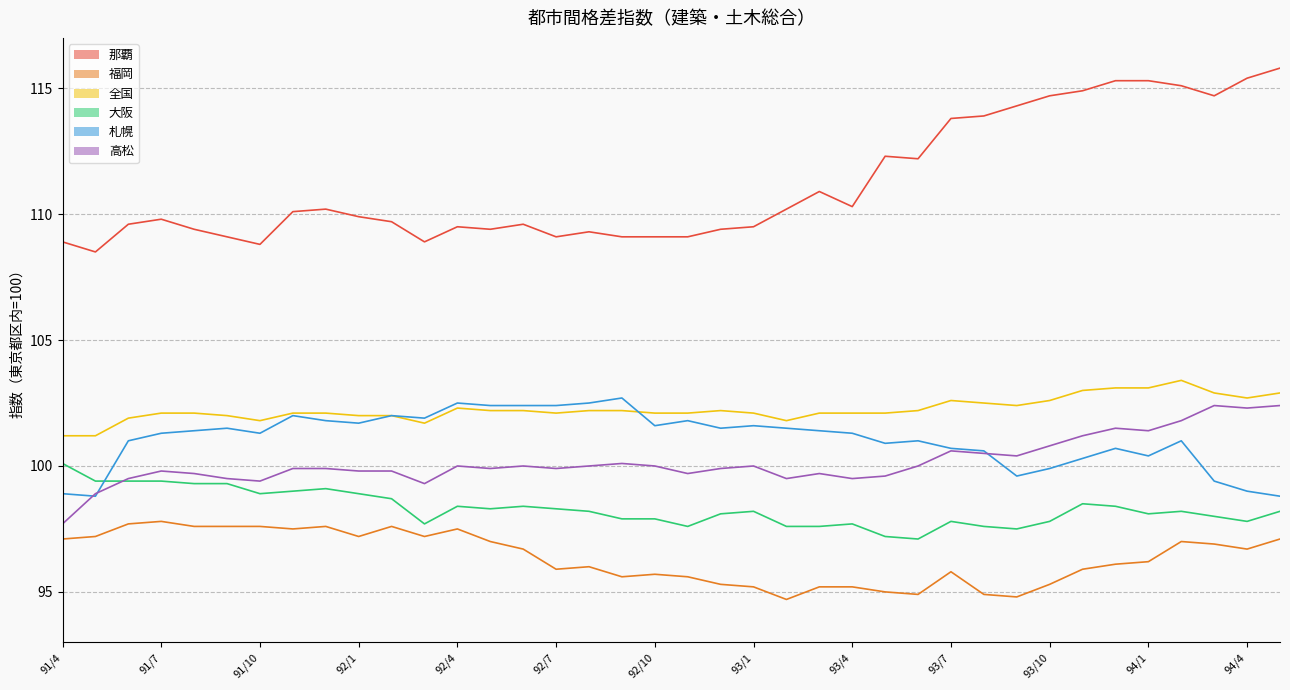

Which has a higher value, 92/3 or 93/8?

93/8